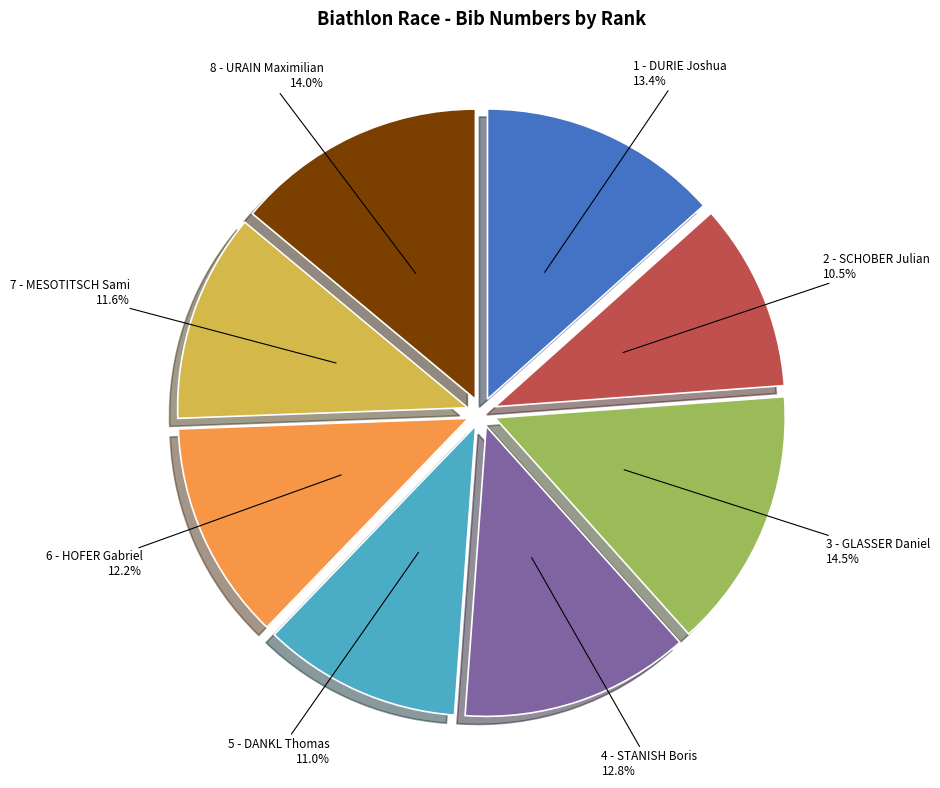

Does any single category account for the majority?

No